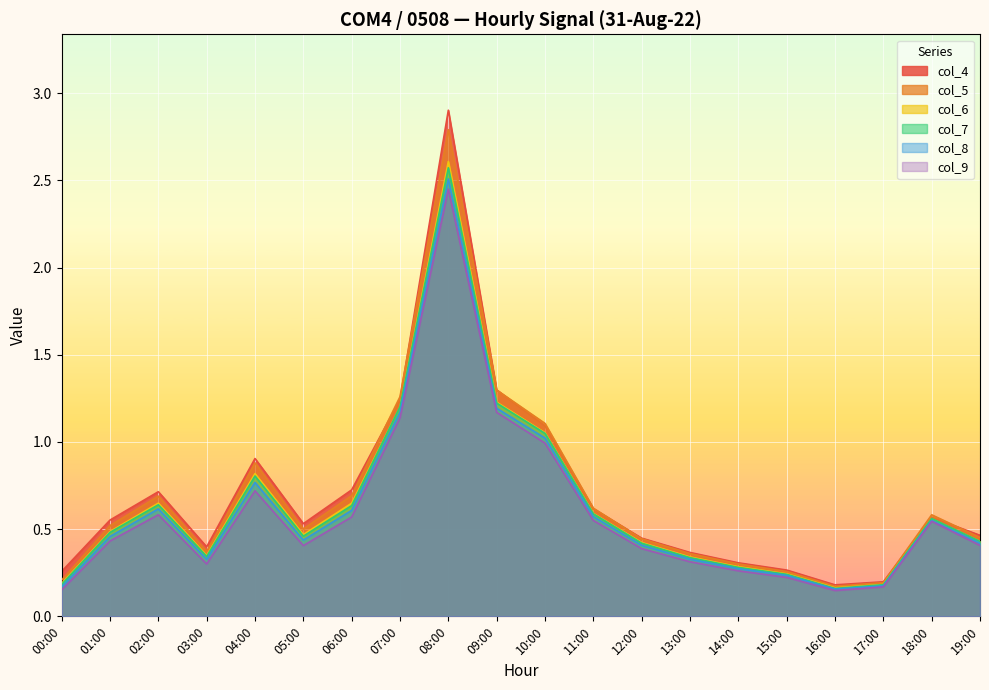

Which has a higher value, 10:00 or 02:00?

10:00